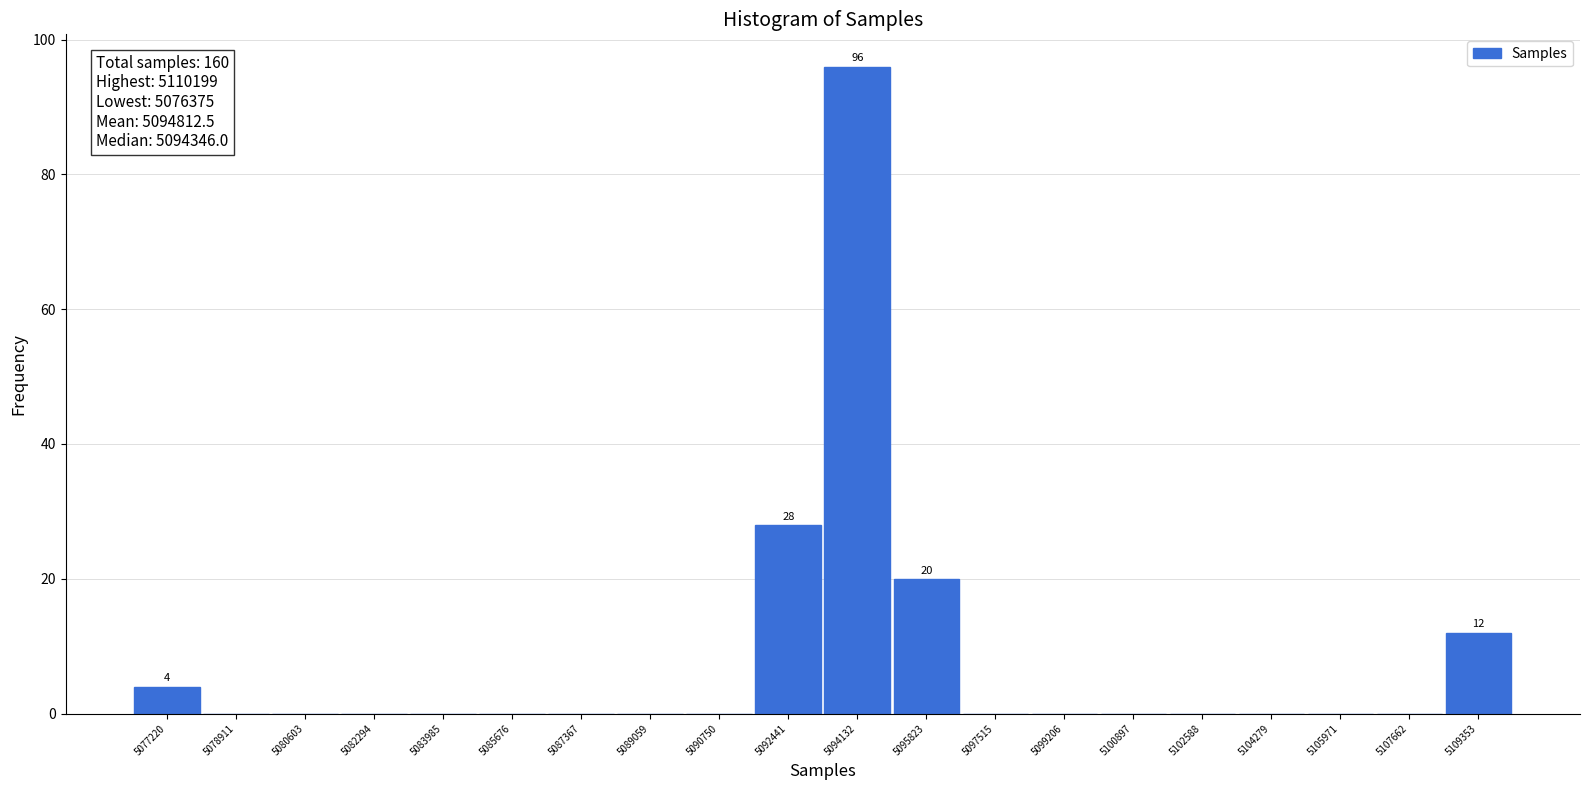

Which range on the x-axis has the tallest bar?

5093200 to 5095000